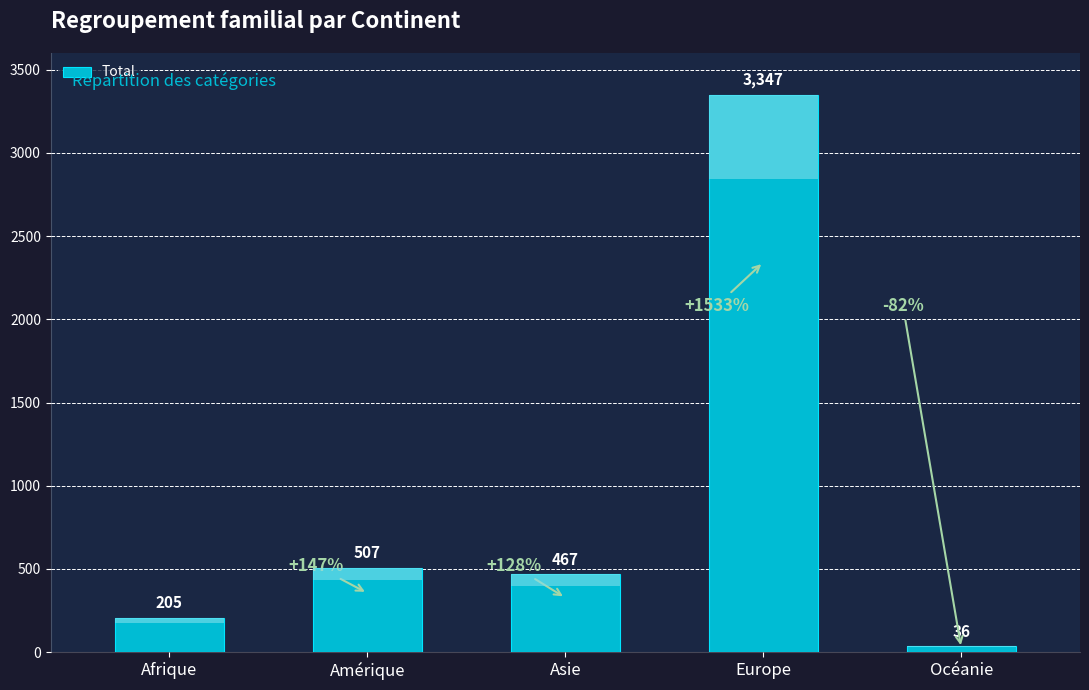

The chart shows a value of 205 at Afrique. True or false?

True